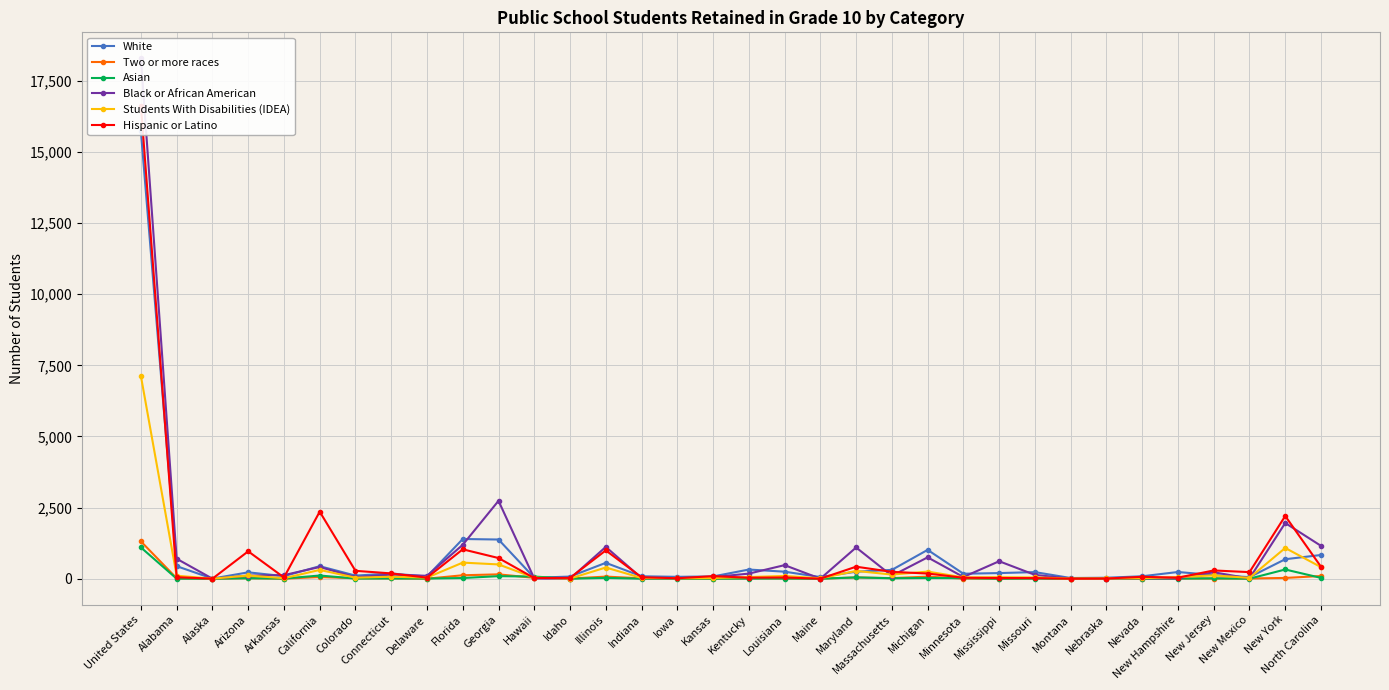

The value of Students With Disabilities (IDEA) at New Mexico is 9. True or false?

False